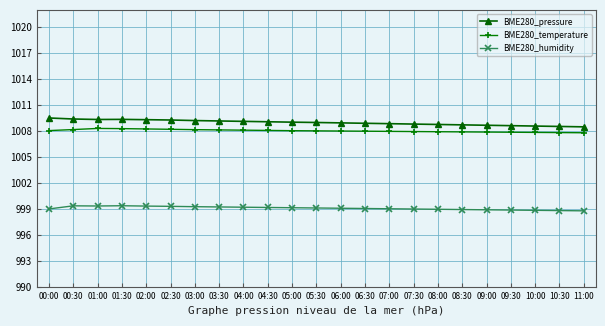

True or false: BME280_humidity and BME280_temperature intersect in this chart.

False